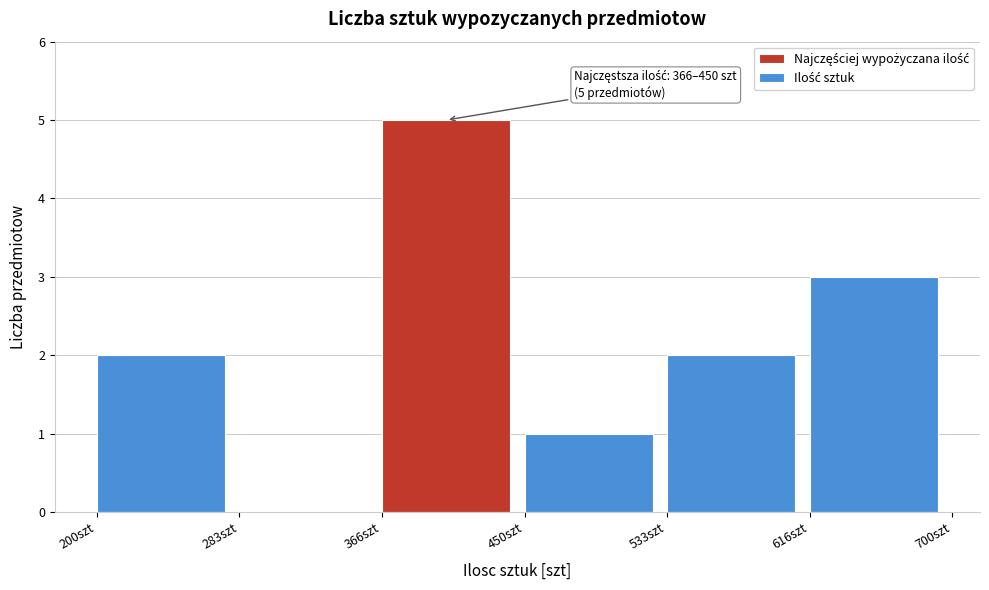

Which range on the x-axis has the tallest bar?

370 to 450